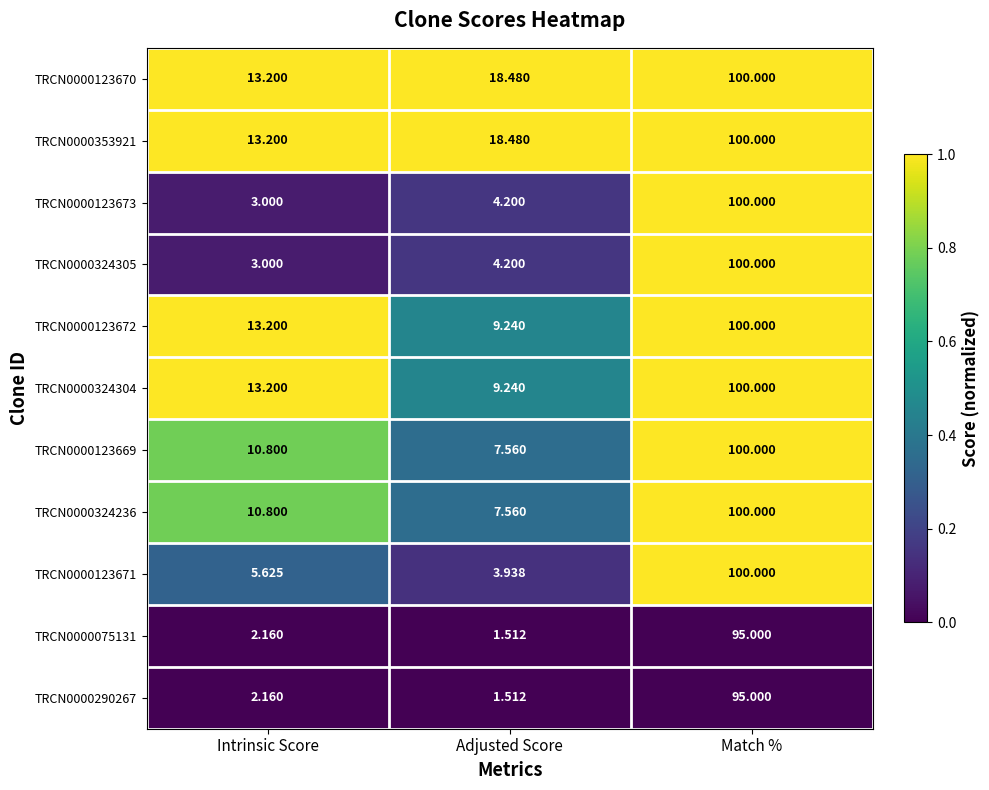

Which category has the highest value in the TRCN0000123669 series?

Match %